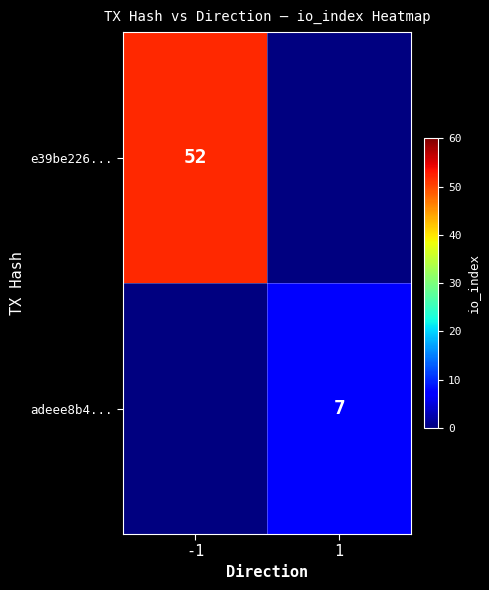

True or false: adeee8b4... has a value of 13 at 1.

False